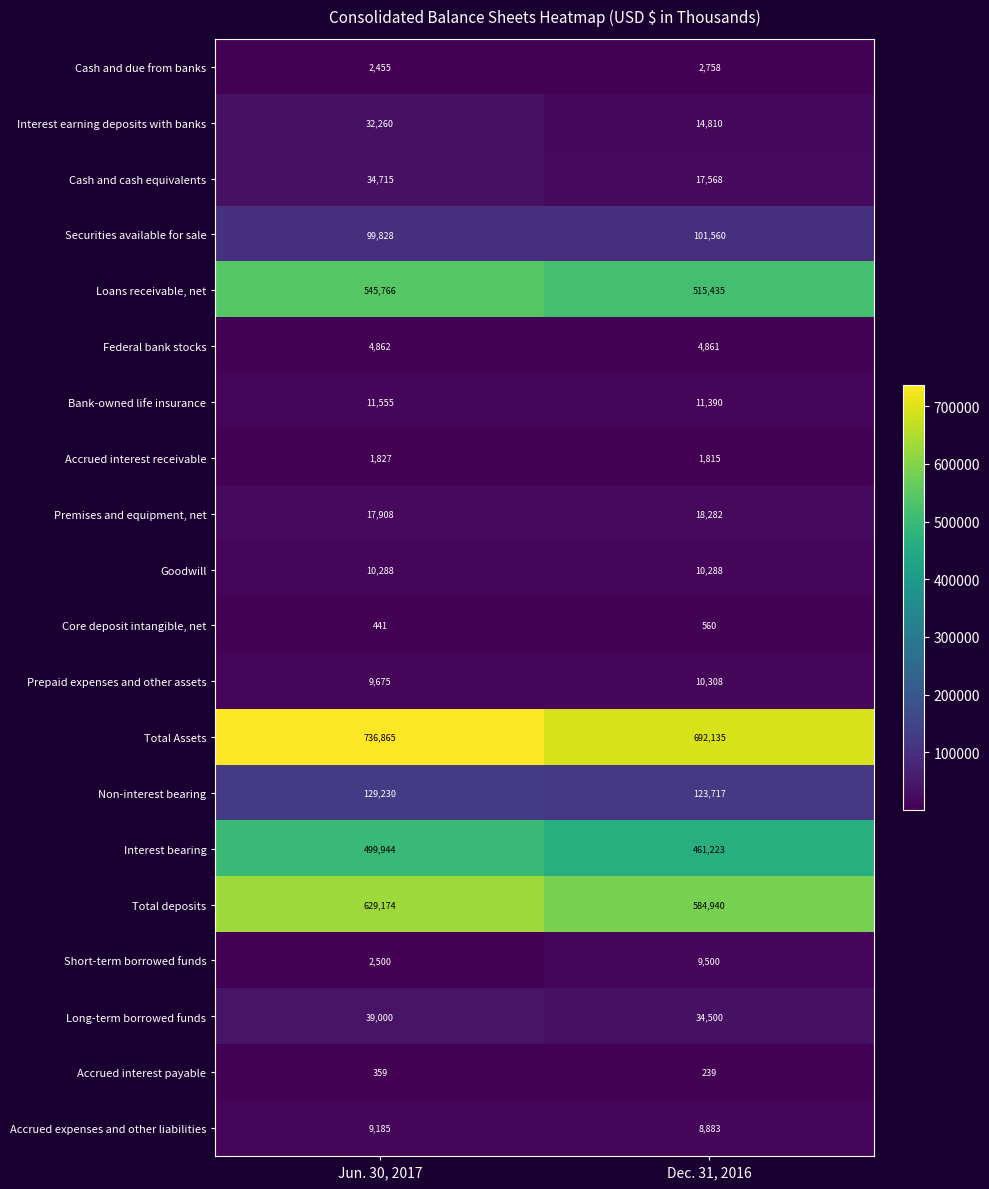

What is the total value across all series at Dec. 31, 2016?

2624772